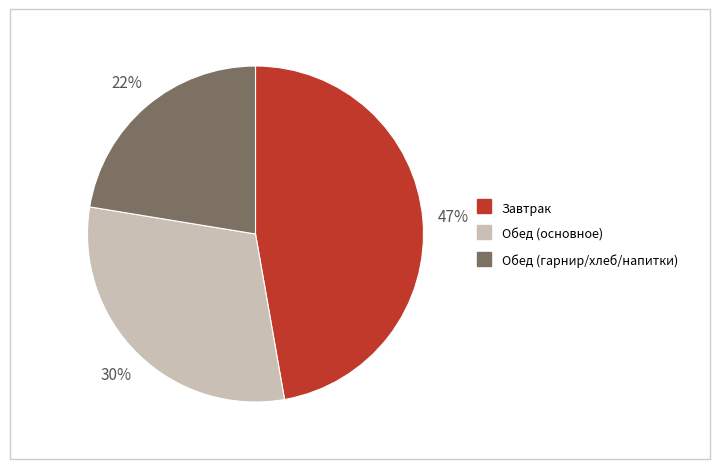

To the nearest percent, what is the average slice percentage?

33%